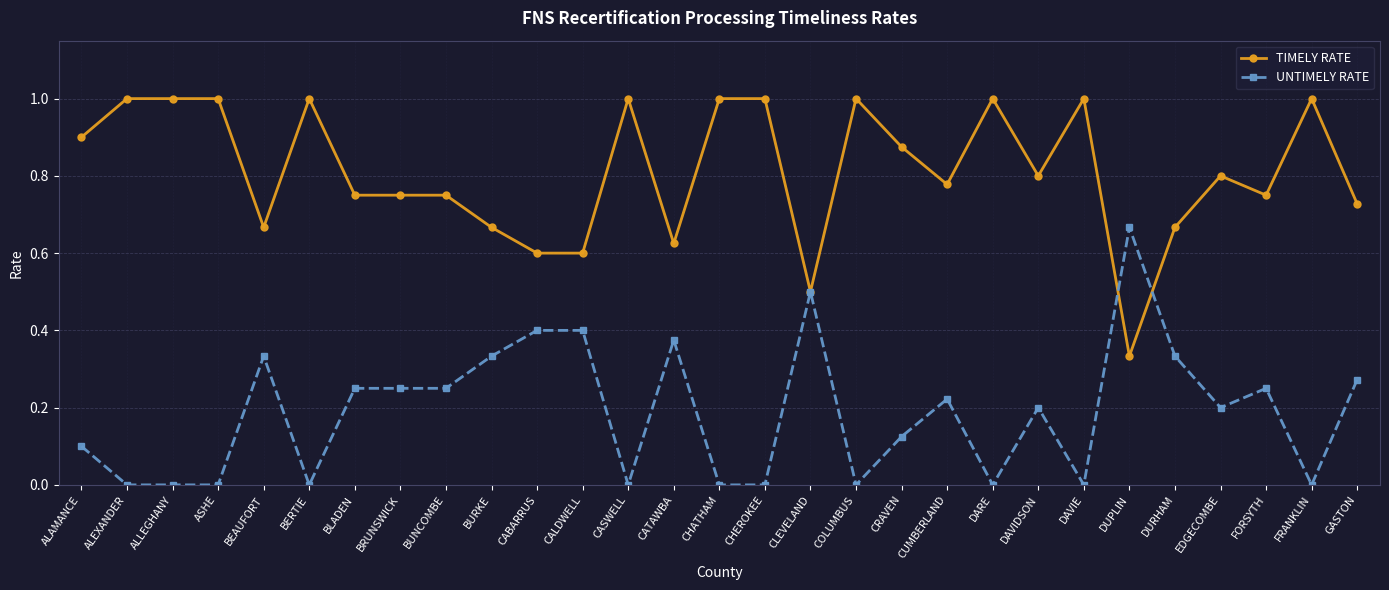

What are all the series names shown in the legend?

TIMELY RATE, UNTIMELY RATE